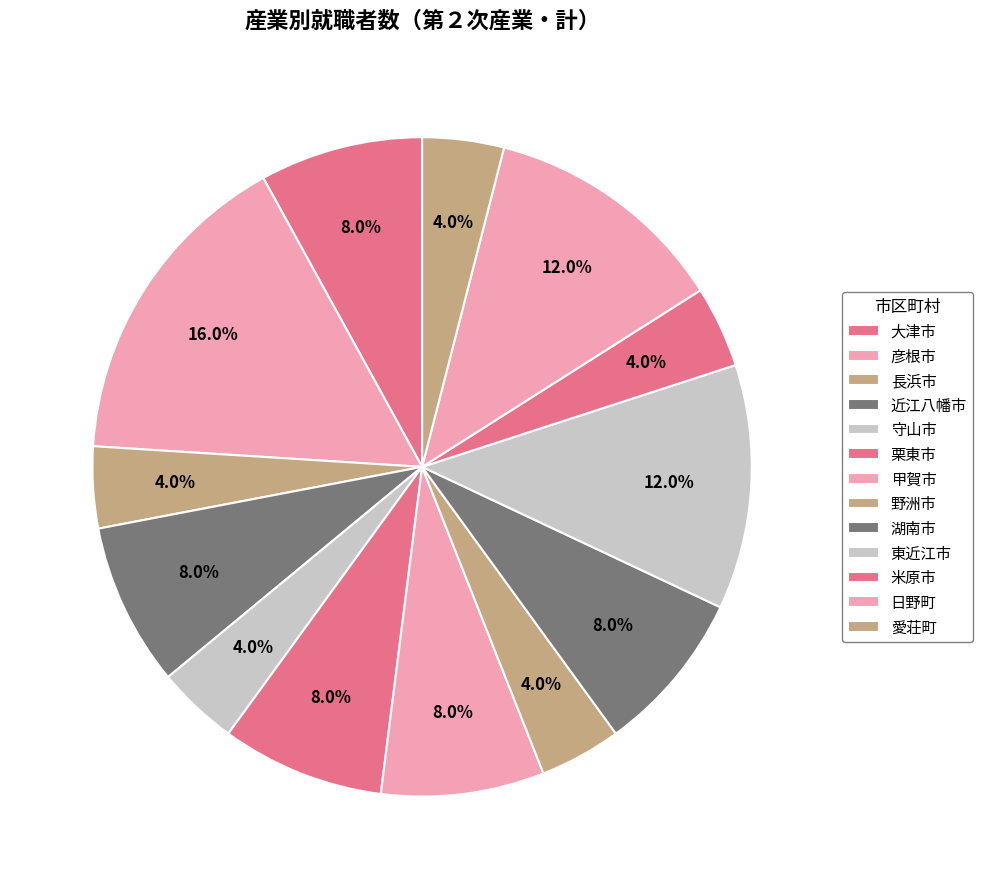

How many slices are in this pie chart?

13